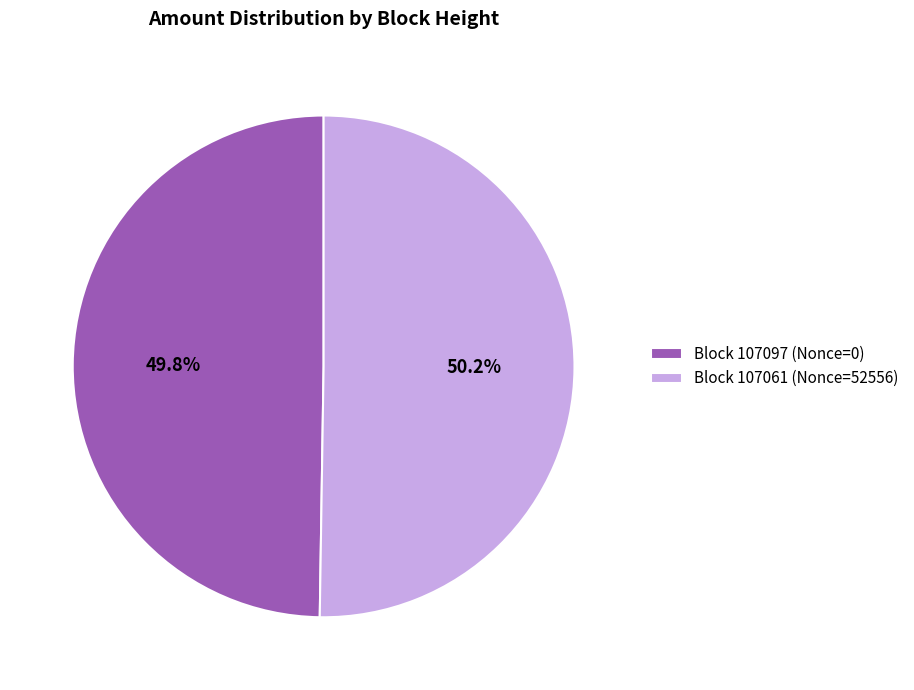

To the nearest percent, what is the average slice percentage?

50%